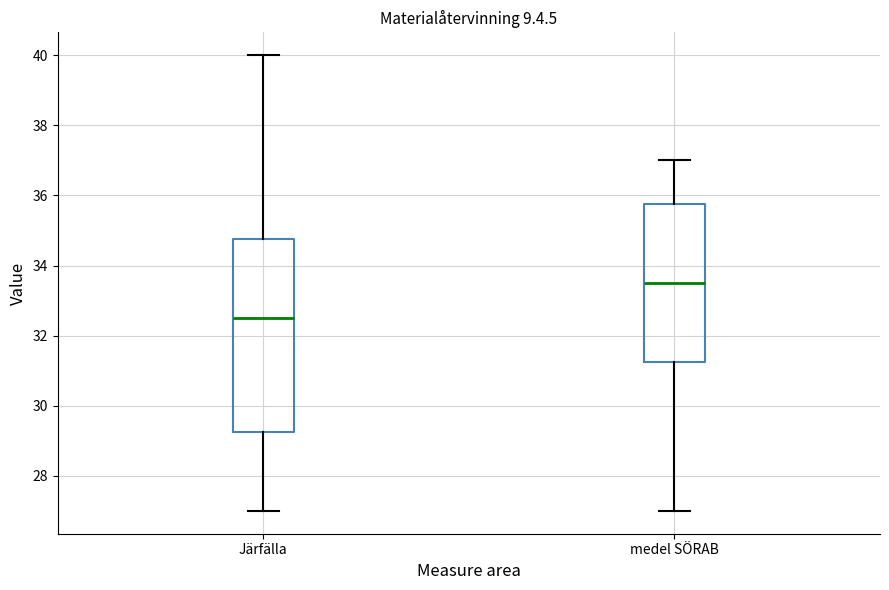

Reading left to right, read every box against the y-axis: the position of its median line, the range the box covers, and the ends of its whiskers. The values are not printed on the chart, so give them approximately, as read against the axis.

Järfälla: median 32.6, box 29.2 to 34.8, whiskers 27.0 to 40.0
medel SÖRAB: median 33.6, box 31.2 to 35.8, whiskers 27.0 to 37.0